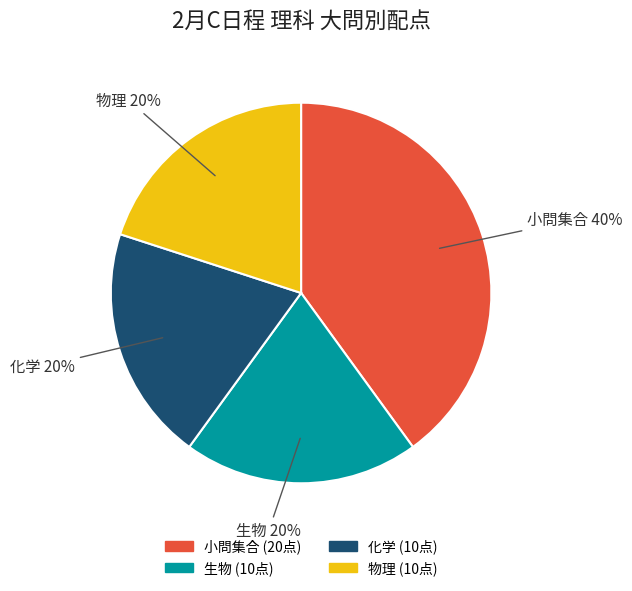

Is there a majority slice in this chart?

No